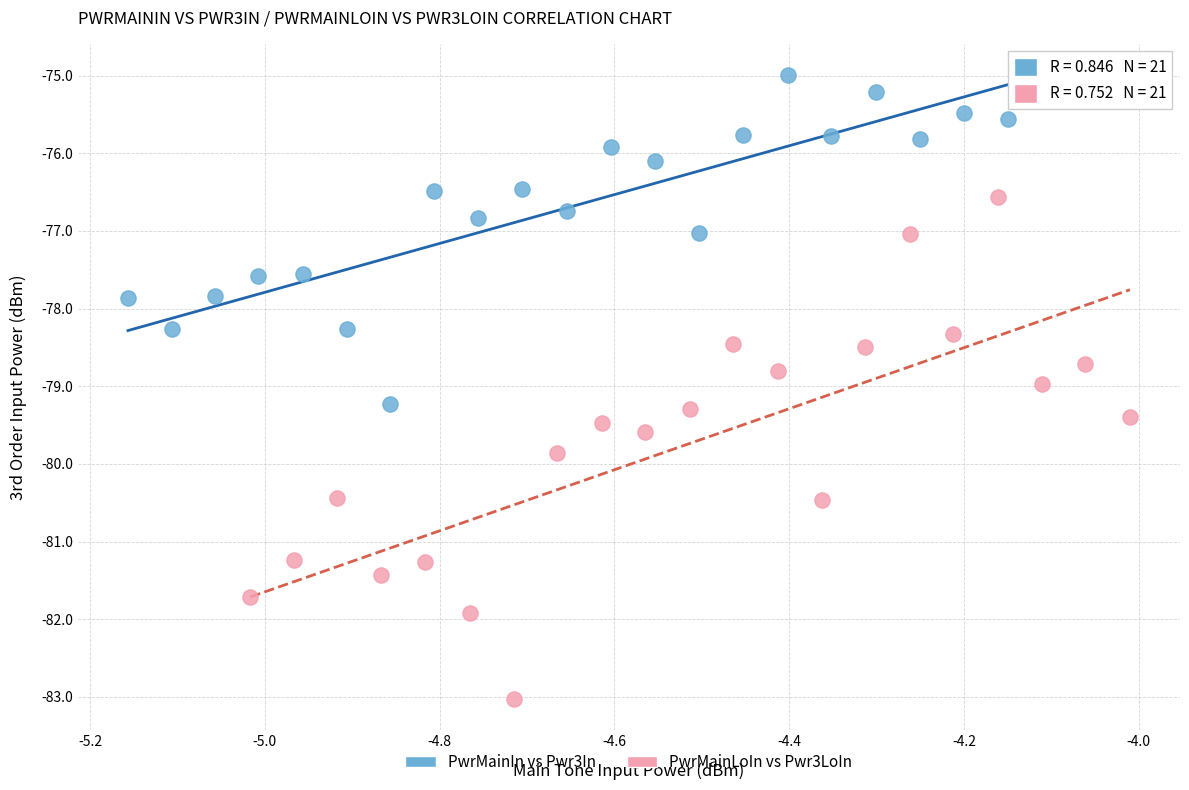

Which series reaches the minimum Y coordinate?

PwrMainLoIn vs Pwr3LoIn